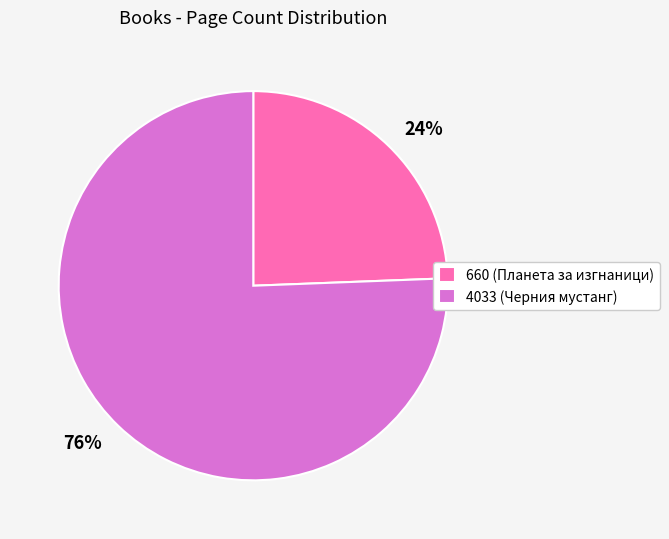

True or false: 660 accounts for 24% of the total.

True